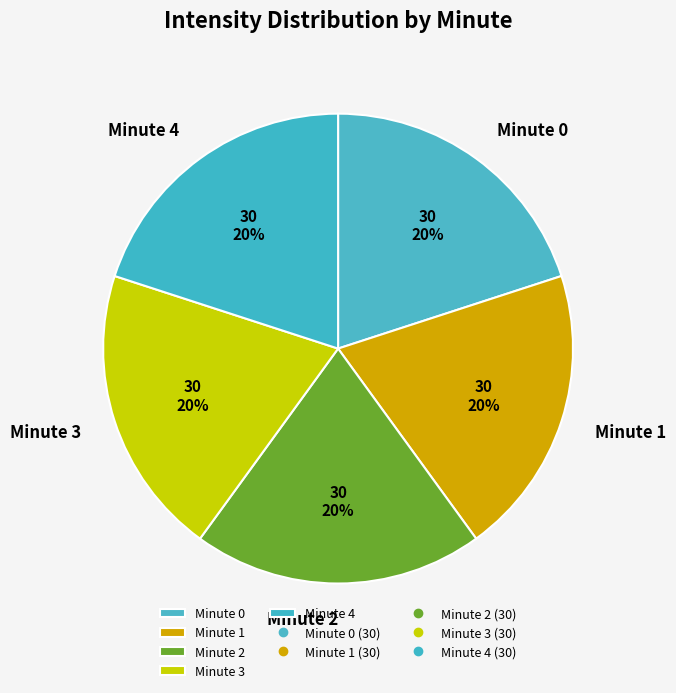

Is the sum of Minute 4 and Minute 0 greater than half?

No